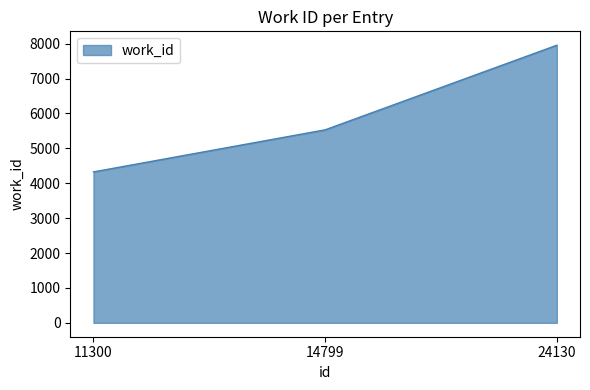

True or false: the data shows 4326 at 11300.

True